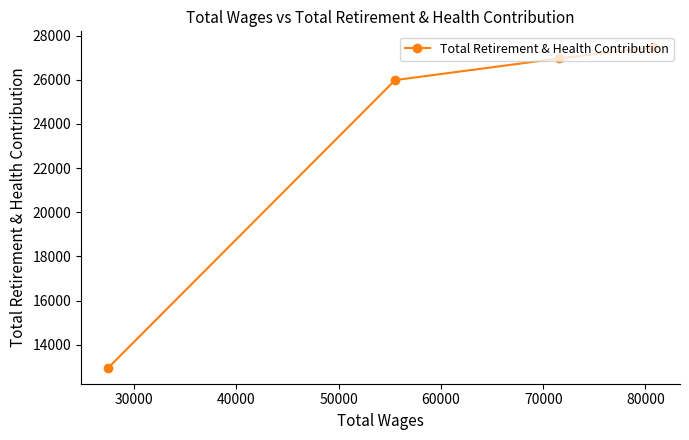

What is the average value?

23345